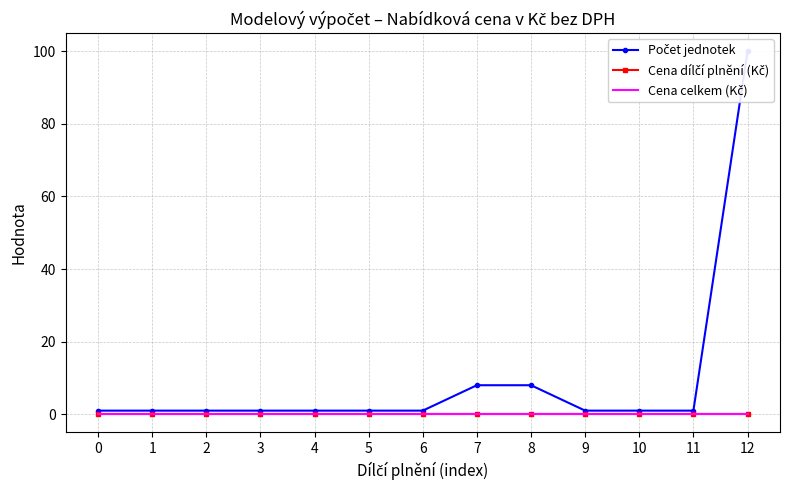

Reading left to right, transcribe all the data shown in this chart.

Počet jednotek: 0=1	1=1	2=1	3=1	4=1	5=1	6=1	7=8	8=8	9=1	10=1	11=1	12=100
Cena dílčí plnění (Kč): 0=0	1=0	2=0	3=0	4=0	5=0	6=0	7=0	8=0	9=0	10=0	11=0	12=0
Cena celkem (Kč): 0=0	1=0	2=0	3=0	4=0	5=0	6=0	7=0	8=0	9=0	10=0	11=0	12=0